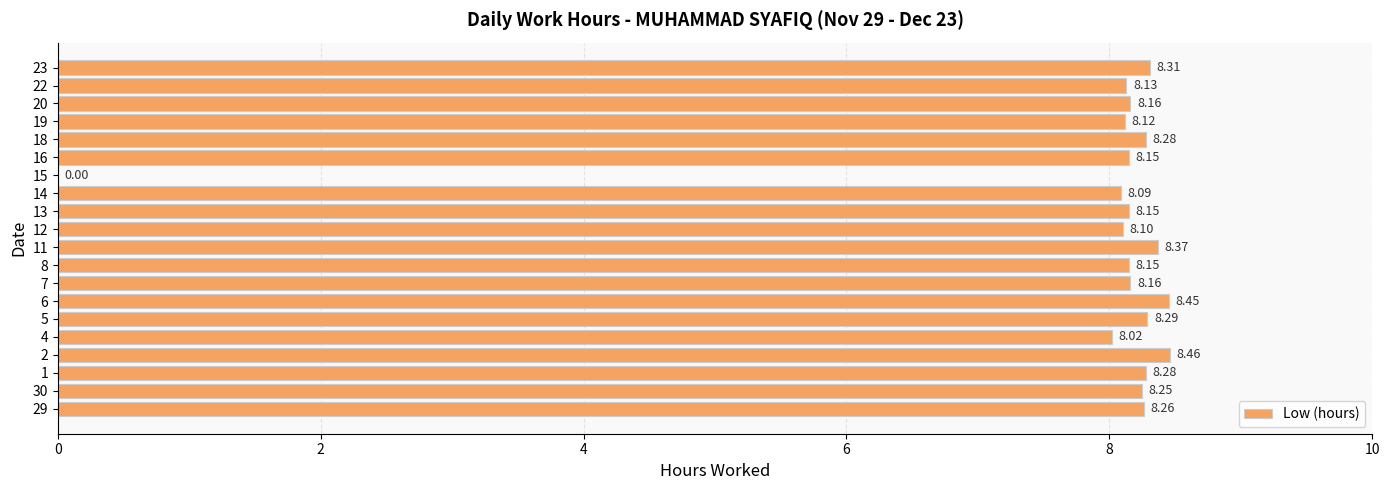

At which label is the value closest to 4?

15